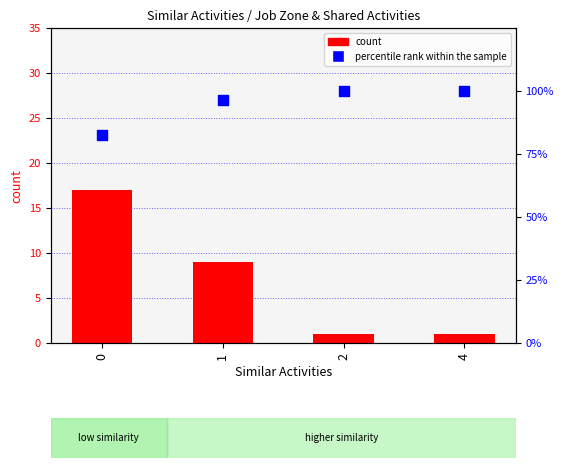

What are all the series names shown in the legend?

count, percentile rank within the sample